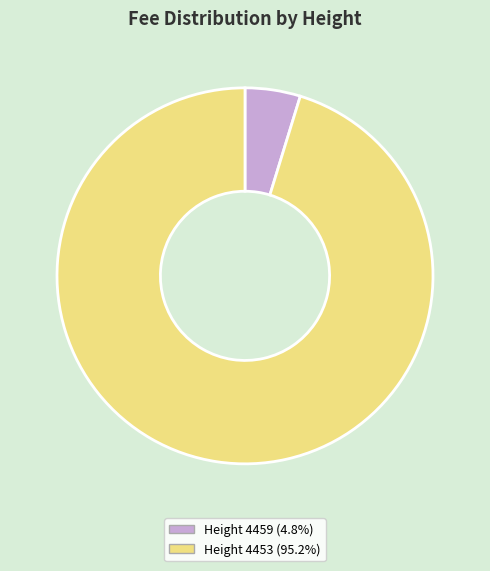

Does any single category account for the majority?

Yes